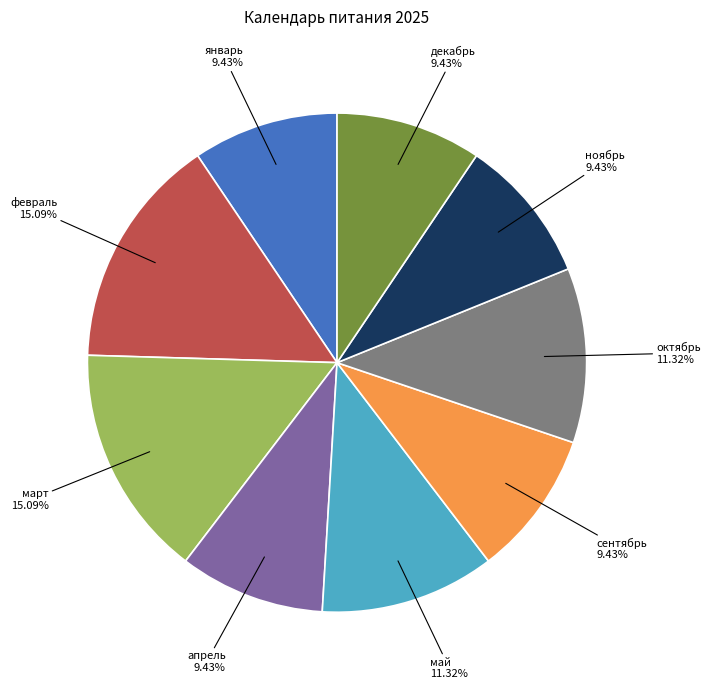

What is the ratio of the value at октябрь to the value at май?

1.0